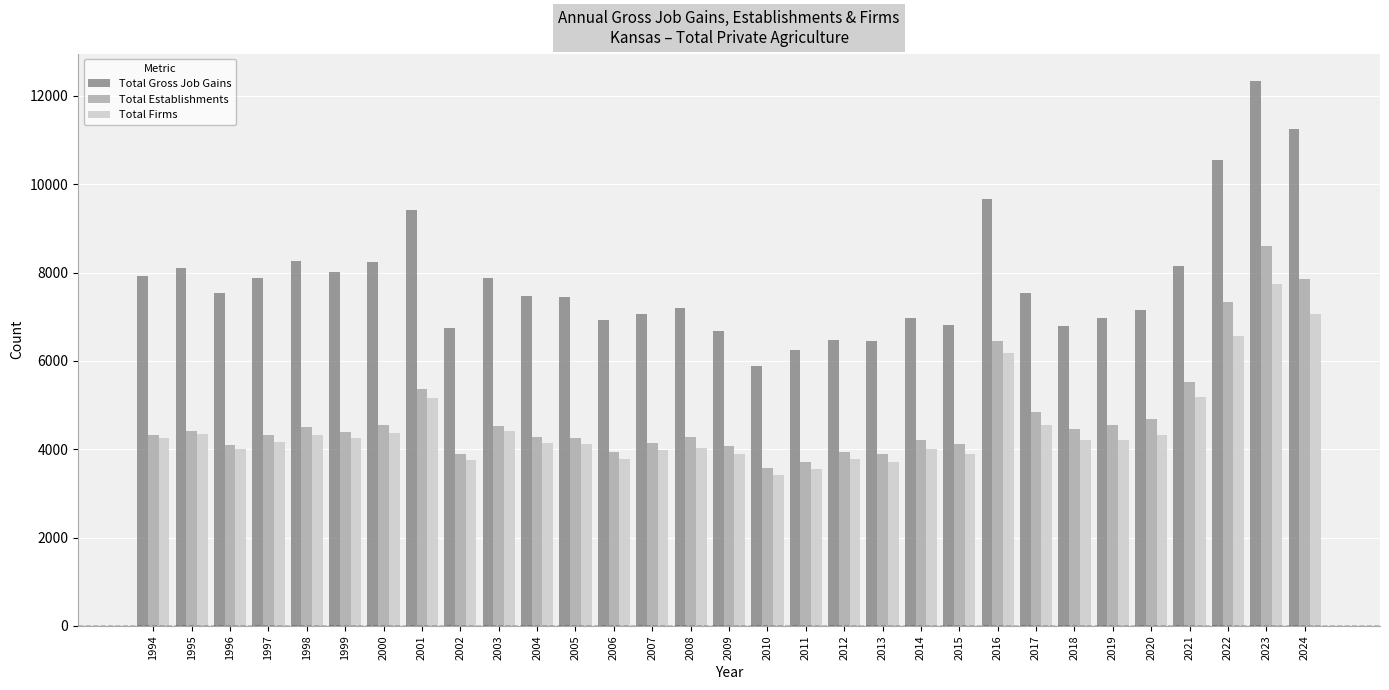

How many groups of bars are there?

31